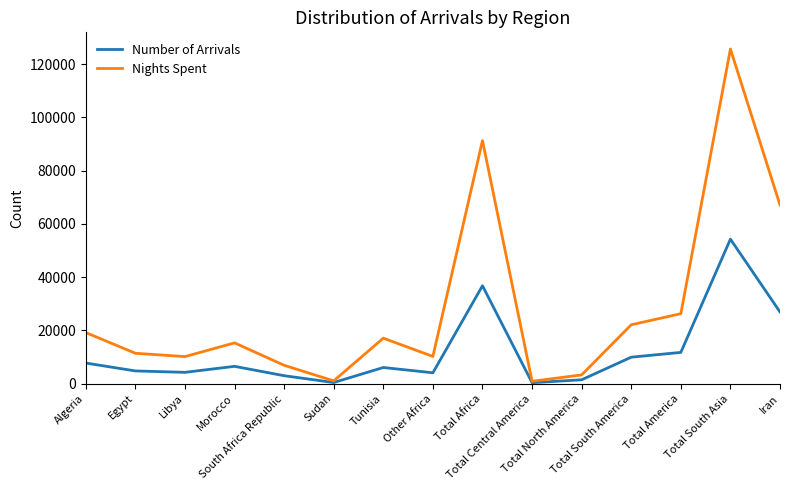

How many interior local valleys does the Number of Arrivals series have?

4